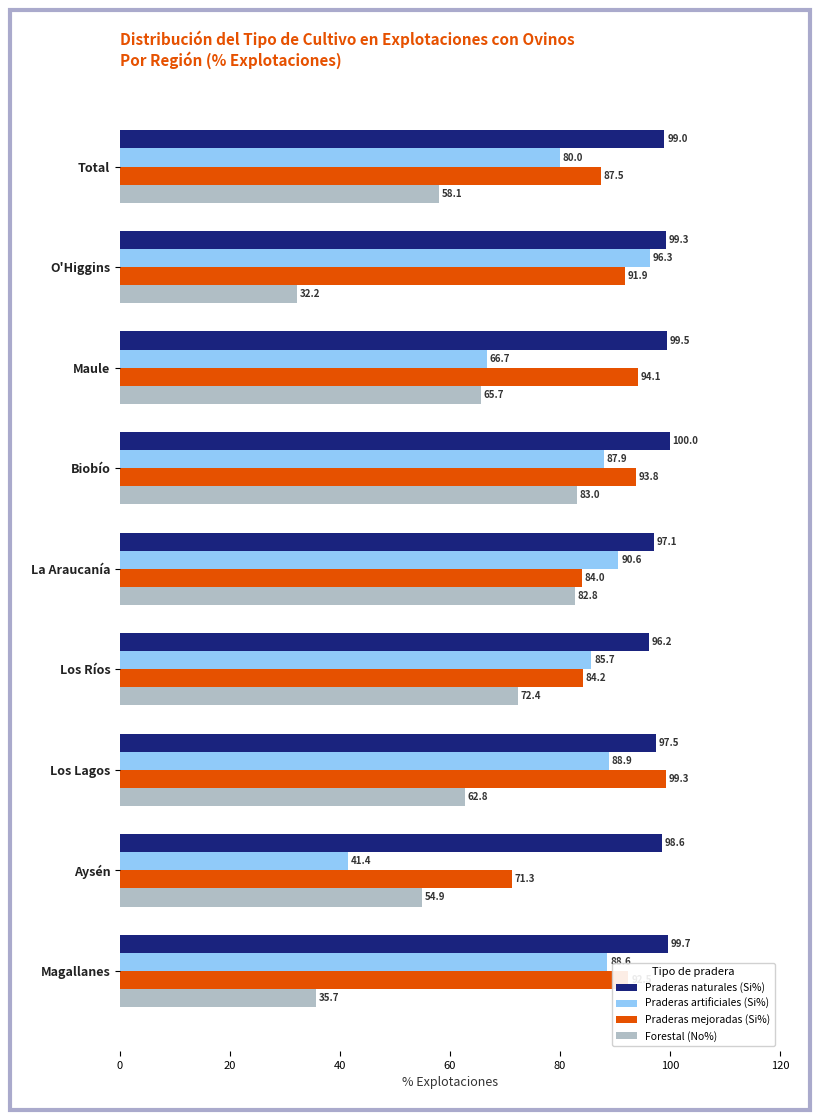

What is the sum of all Praderas mejoradas (Si%) values?

798.5